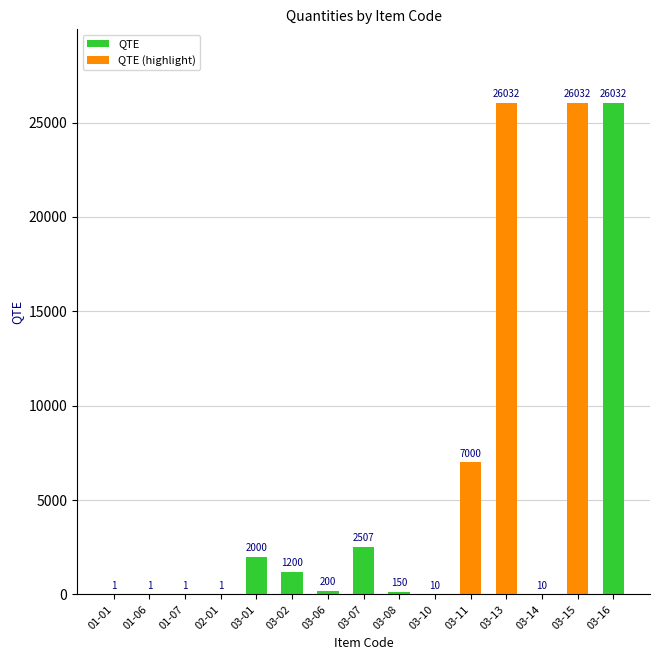

Between 03-11 and 01-01, which is larger?

03-11